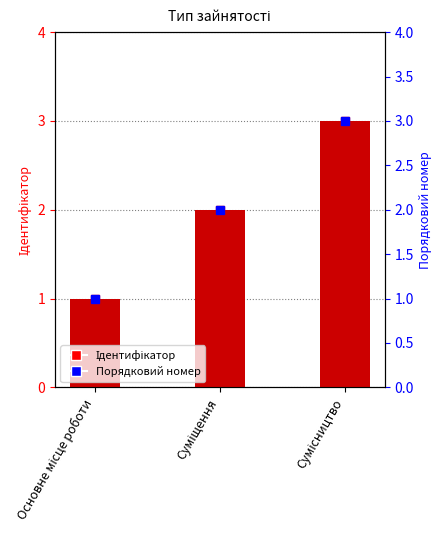

Reading right to left, what are all the values shown in this chart?

Сумісництво=3	Суміщення=2	Основне місце роботи=1